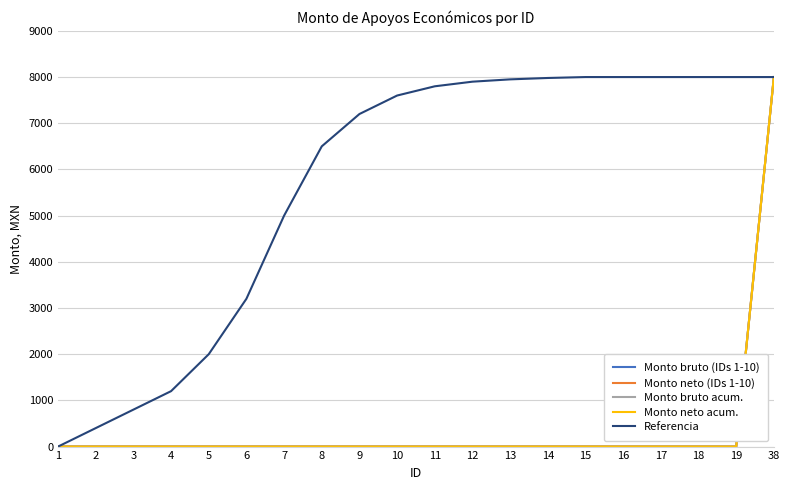

The Monto bruto acum. series shows -4483 at 1. True or false?

False